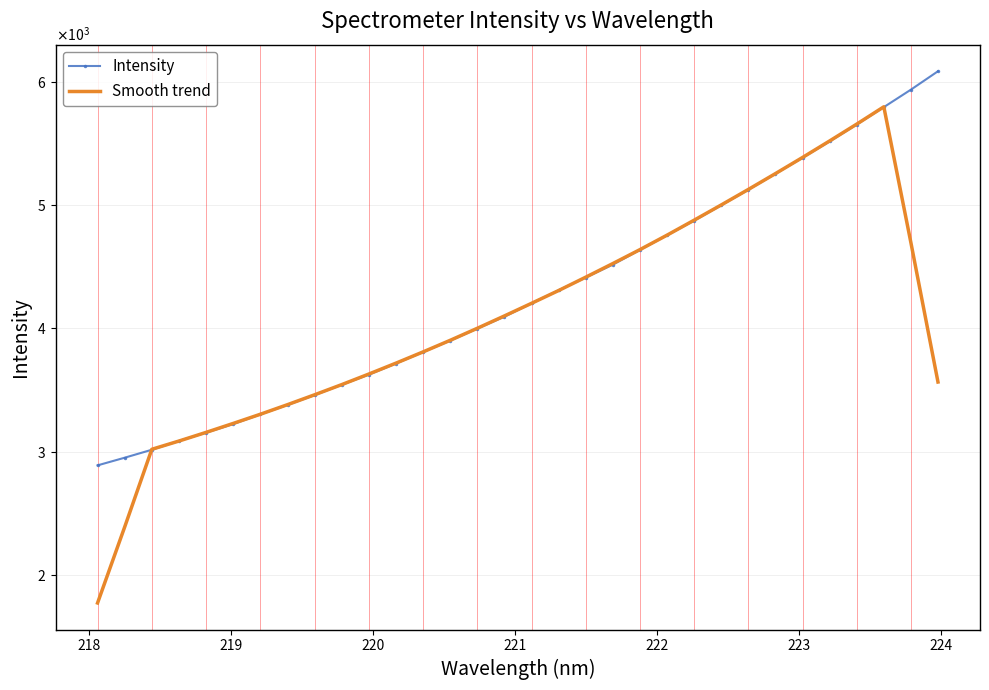

How many times do Smooth trend and Intensity cross each other?

6